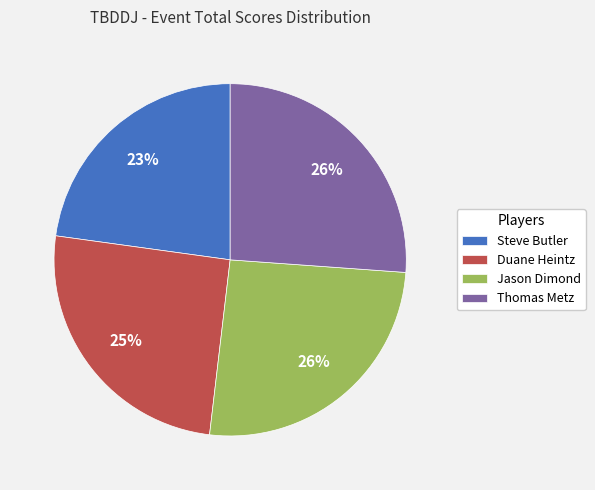

How many slices are in this pie chart?

4